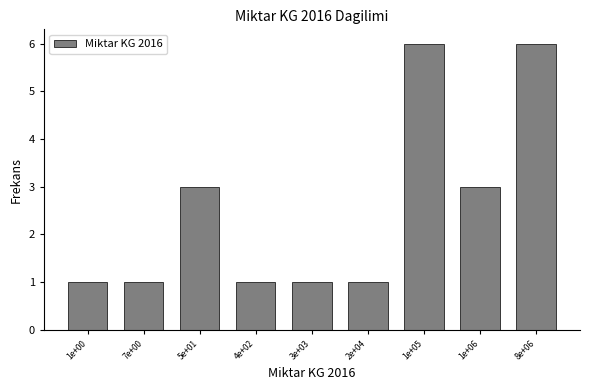

Reading right to left, transcribe all the data shown in this chart.

8e+06=6	1e+06=3	1e+05=6	2e+04=1	3e+03=1	4e+02=1	5e+01=3	7e+00=1	1e+00=1